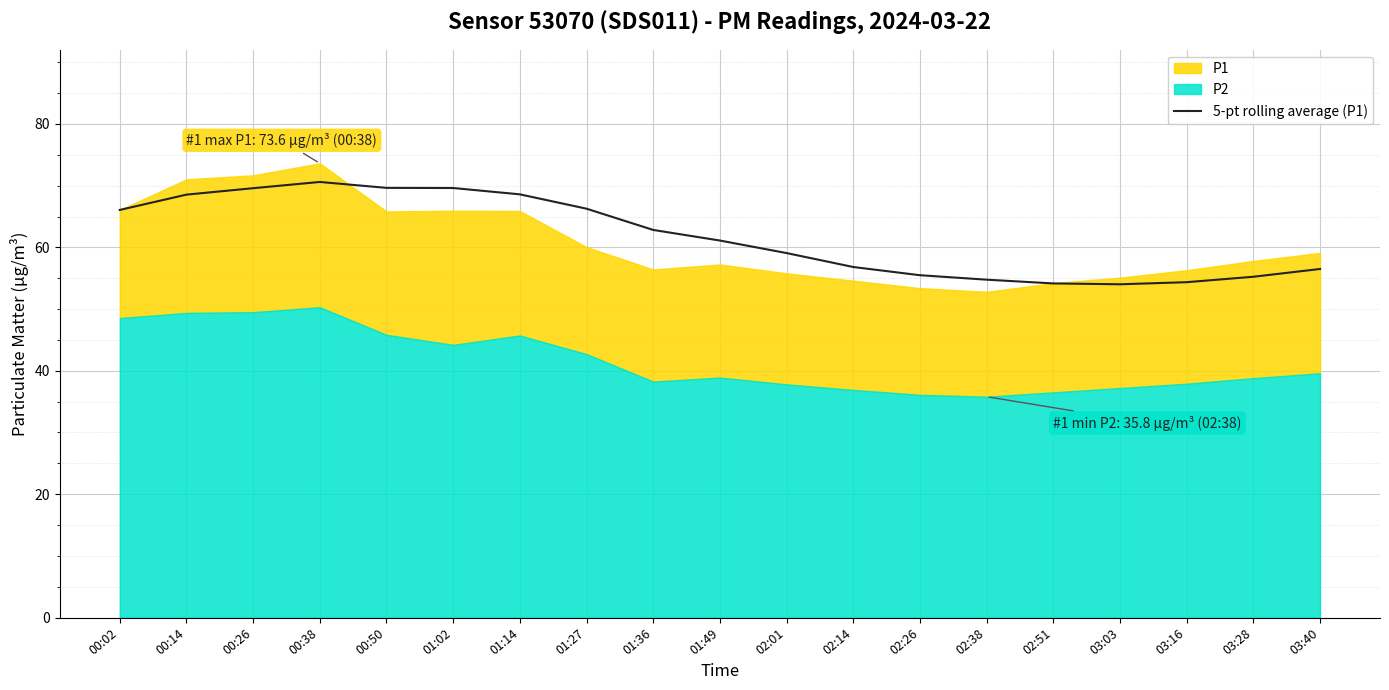

The chart shows a value of 54.4 at 03:16. True or false?

True